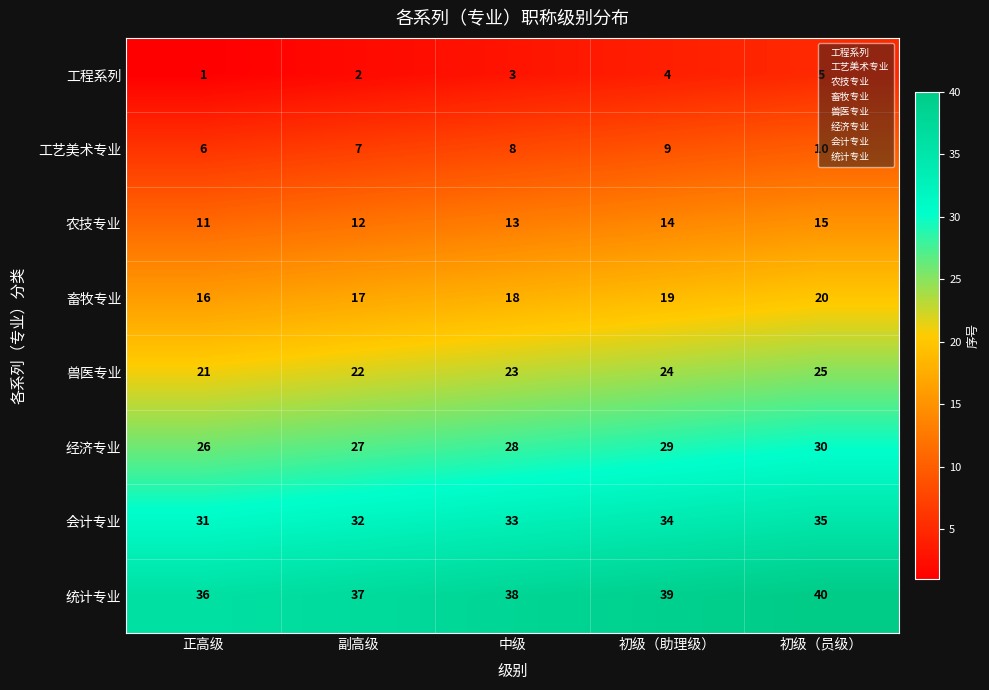

What is the difference between the second highest and minimum values in the 会计专业 series?

3